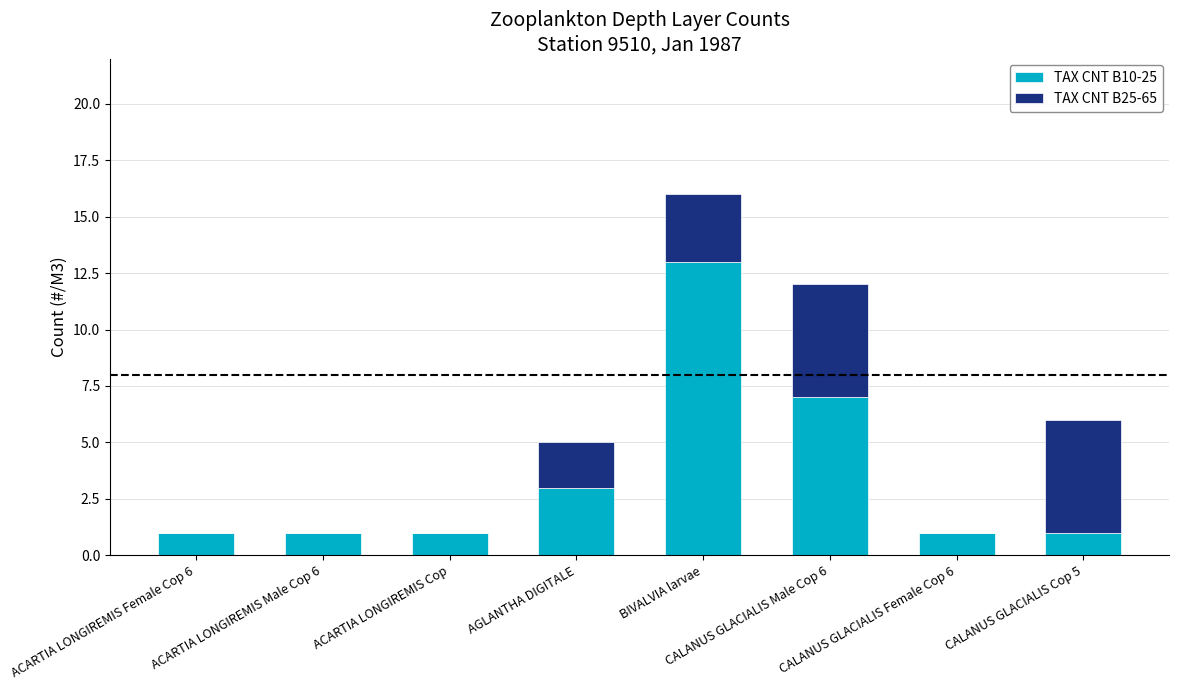

What is the sum of all TAX CNT B10-25 values?

28